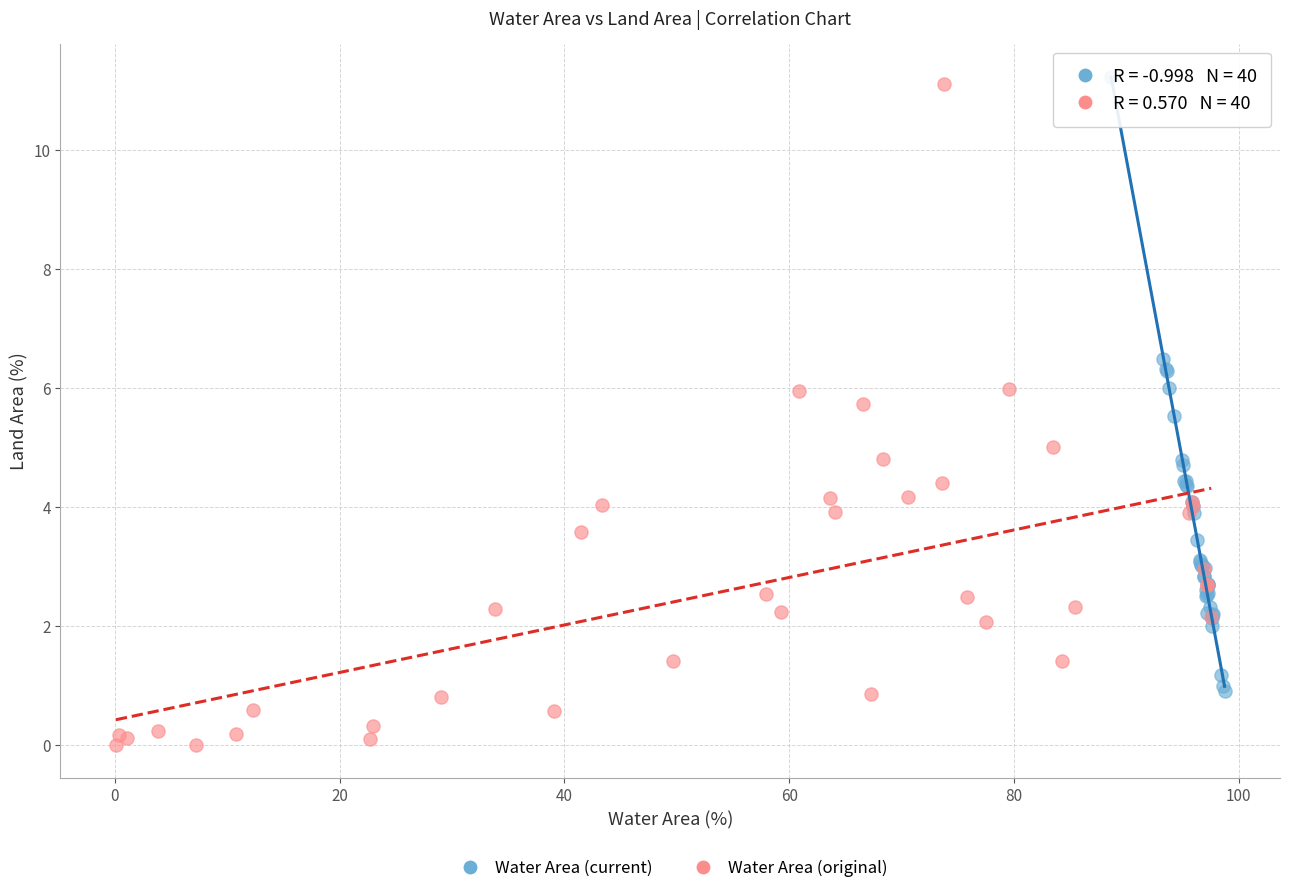

Which series contains the lowest Y value?

Water Area (original)